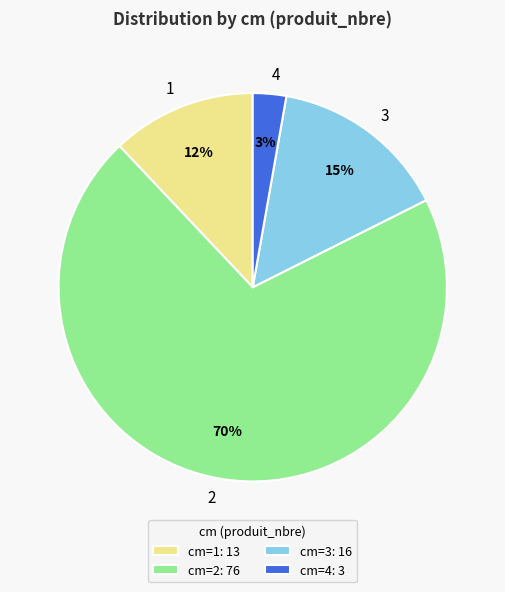

What is the smallest slice in the pie chart?

4